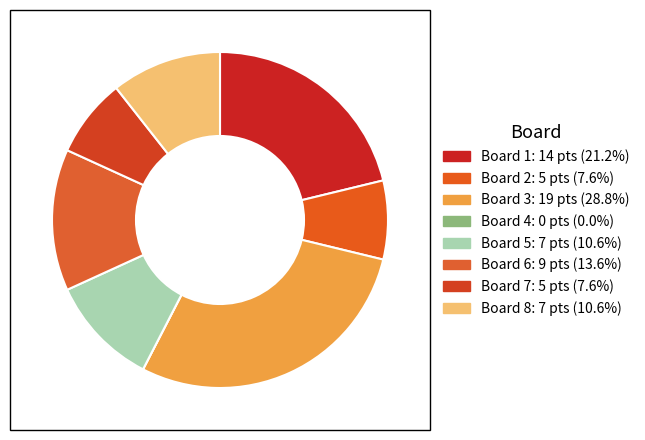

How many slices are in this pie chart?

8